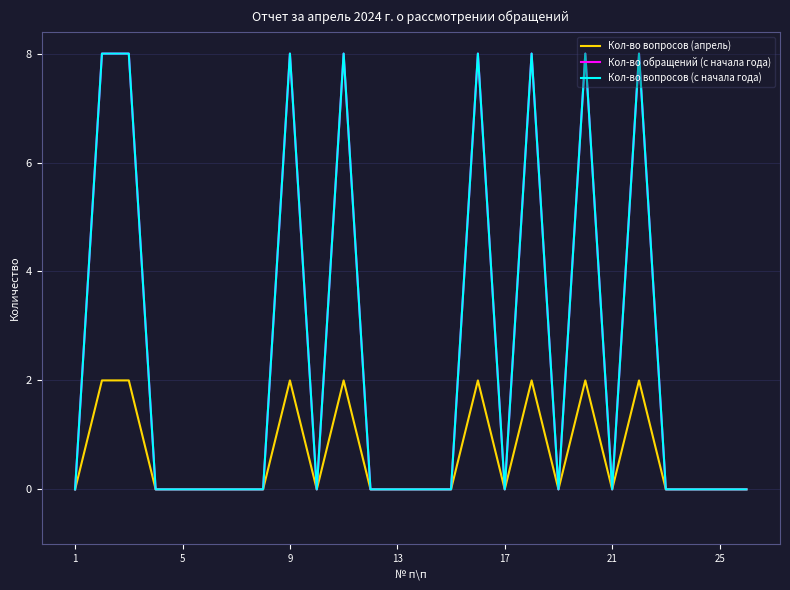

Is this an area chart (filled region under the line)?

No